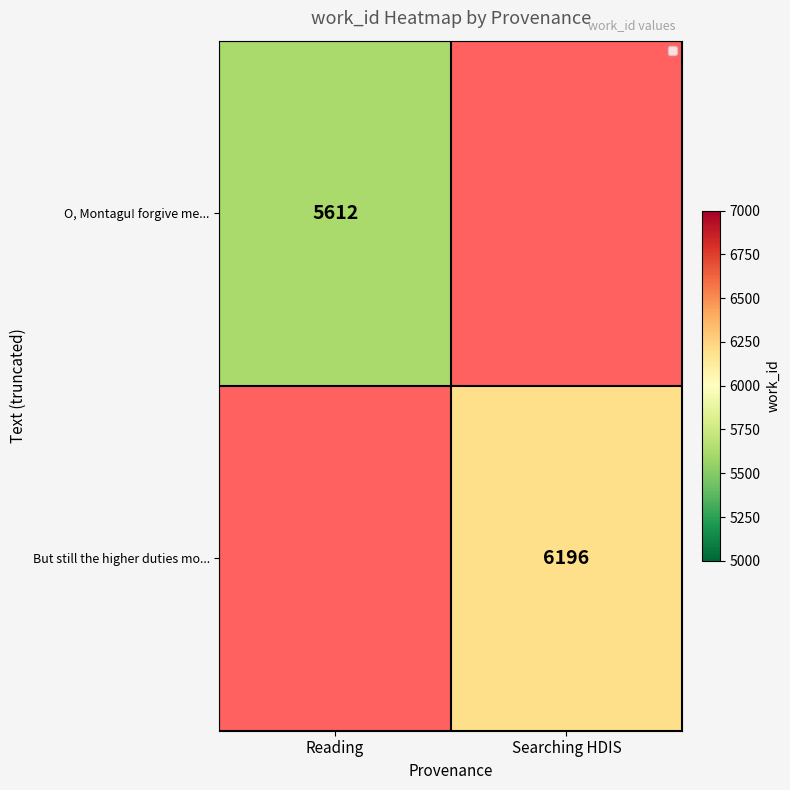

Is it true that O, Montagu! forgive me... equals 10062 at Reading?

False